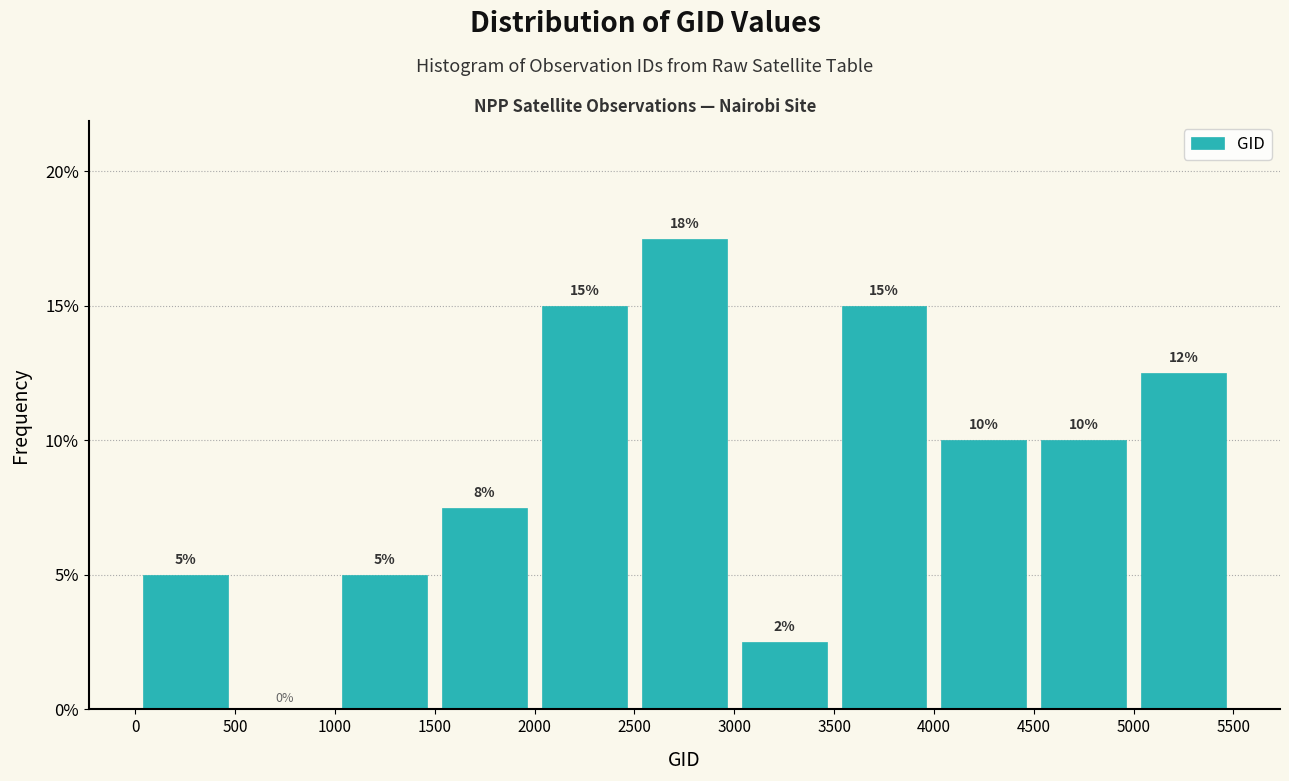

Over which range of the x-axis is the bar tallest?

2500 to 3000